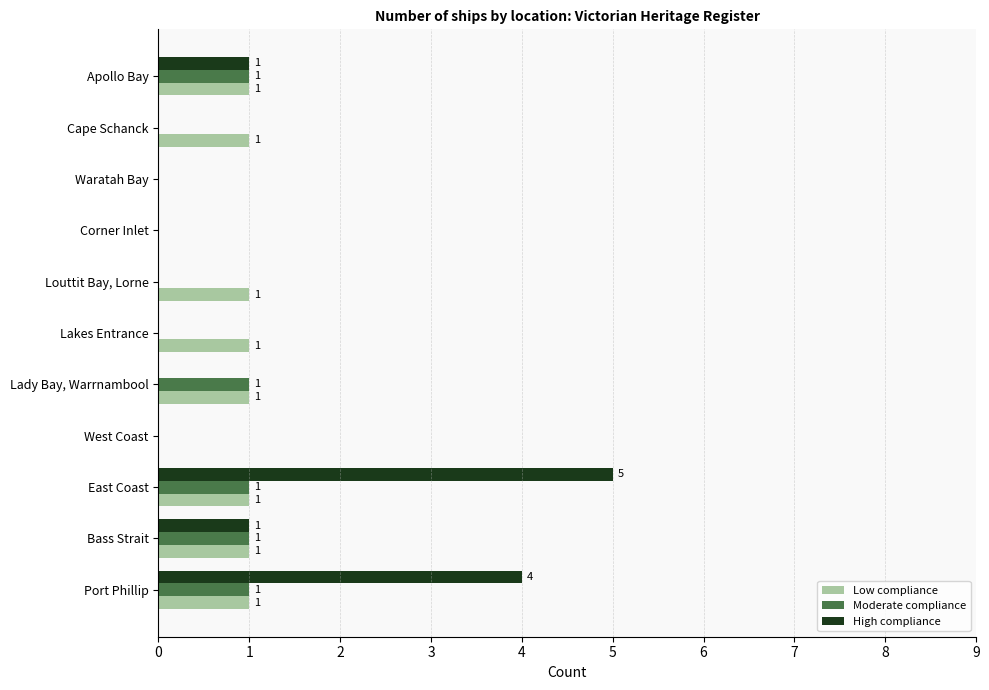

What is the maximum value for High compliance?

5